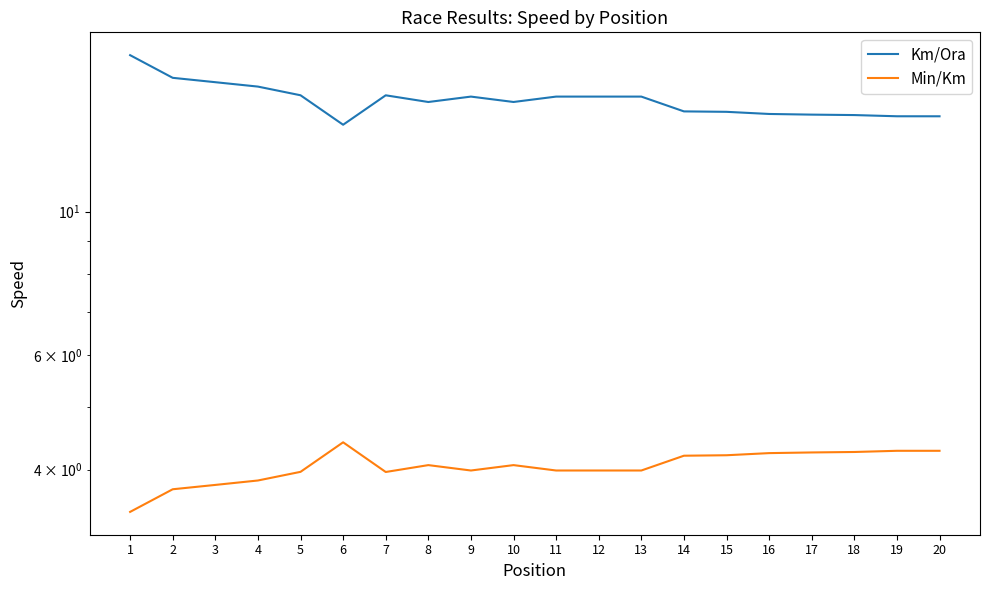

Does the chart display data point markers on the line(s)?

No